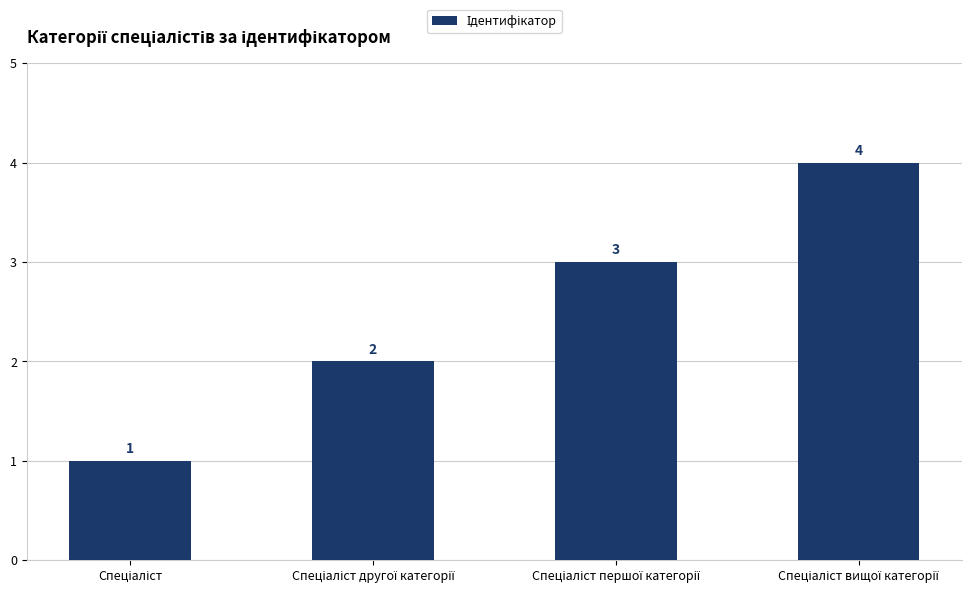

How many values are between 2 and 4?

3